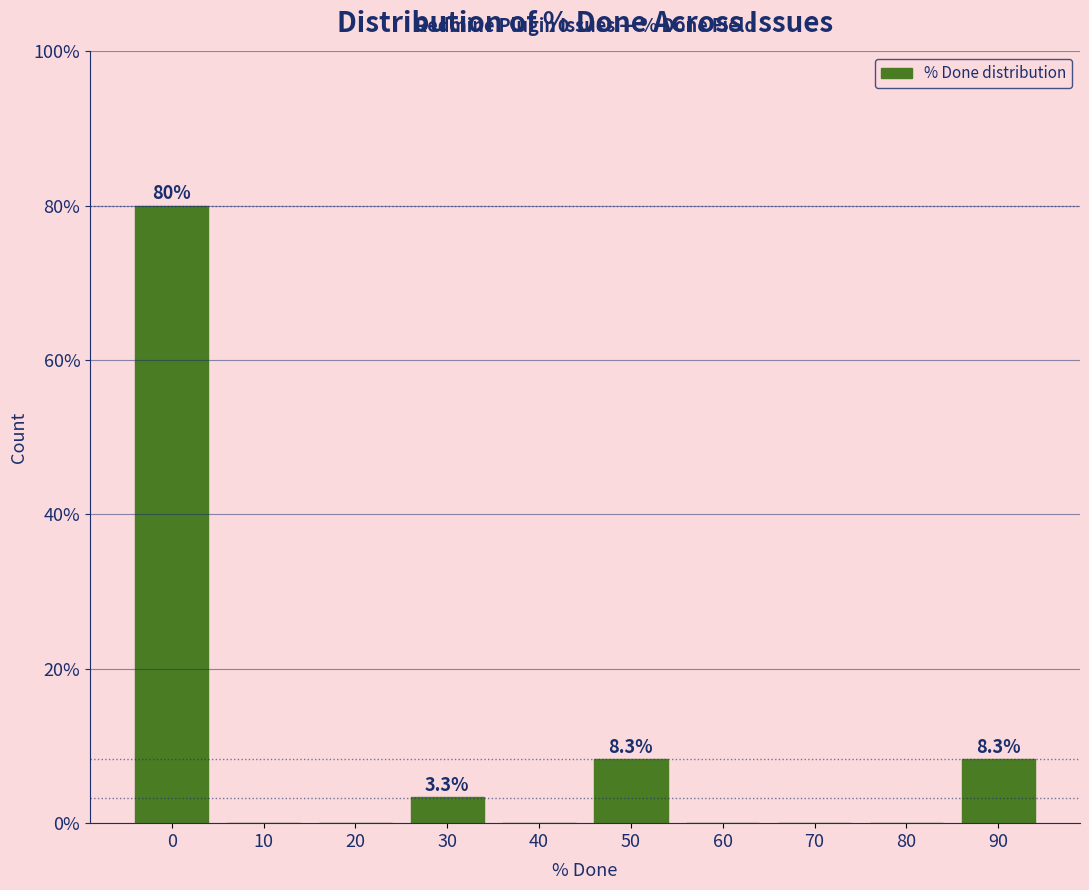

Reading left to right, list all the values displayed in this chart.

0=80.0	10=0.0	20=0.0	30=3.3	40=0.0	50=8.3	60=0.0	70=0.0	80=0.0	90=8.3